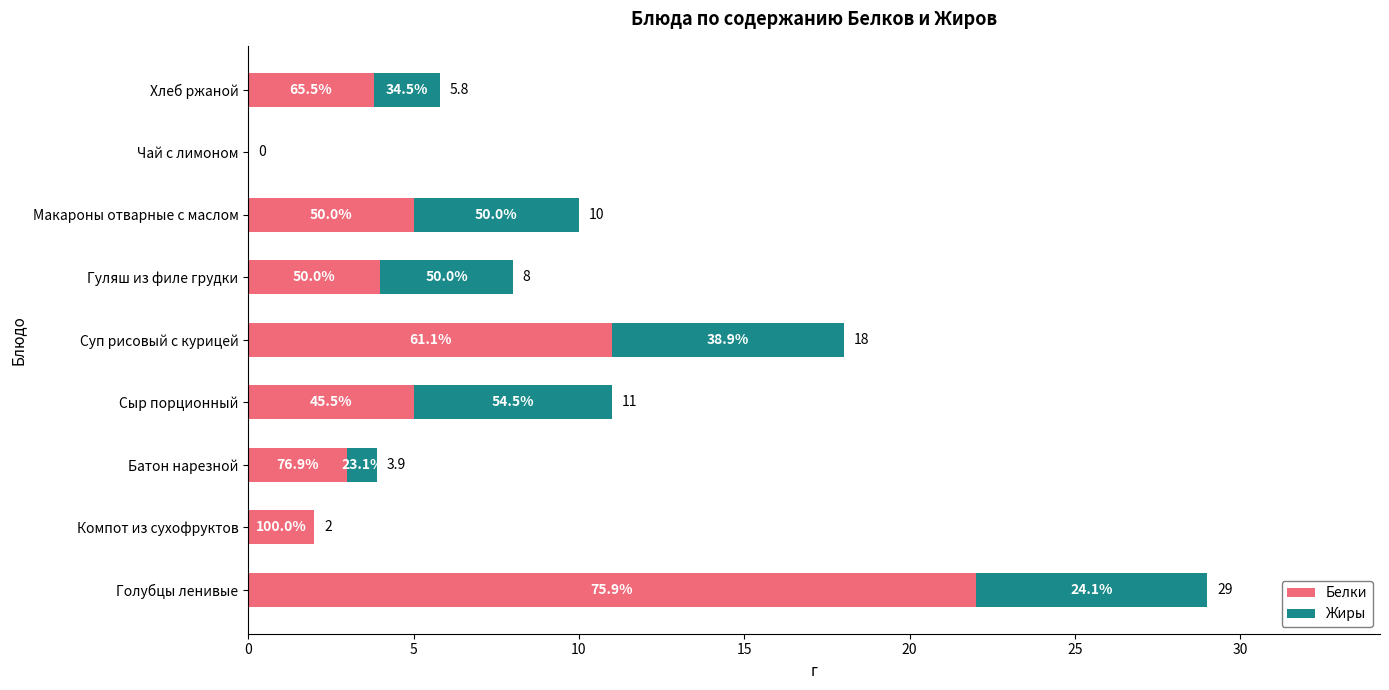

What are all the series names shown in the legend?

Белки, Жиры